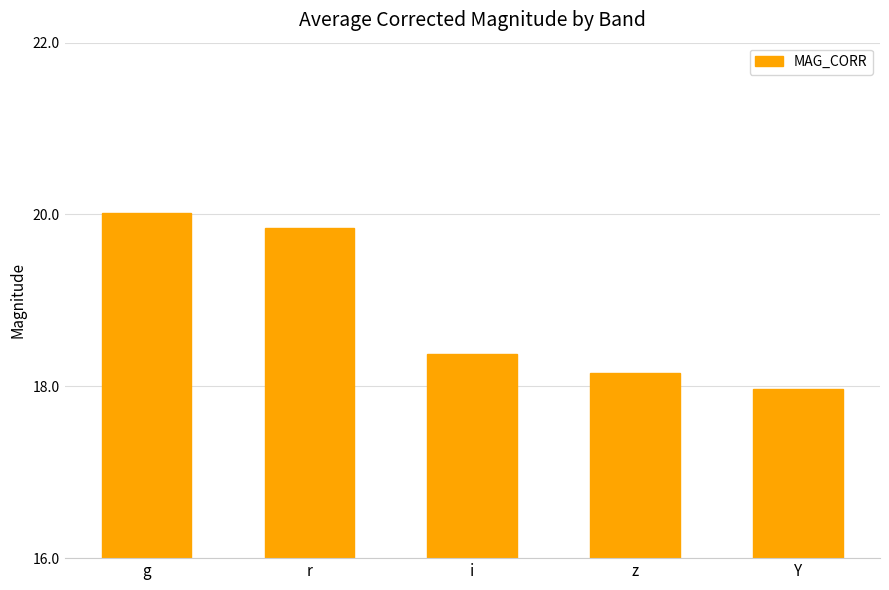

Which category has the lowest value across all series?

Y